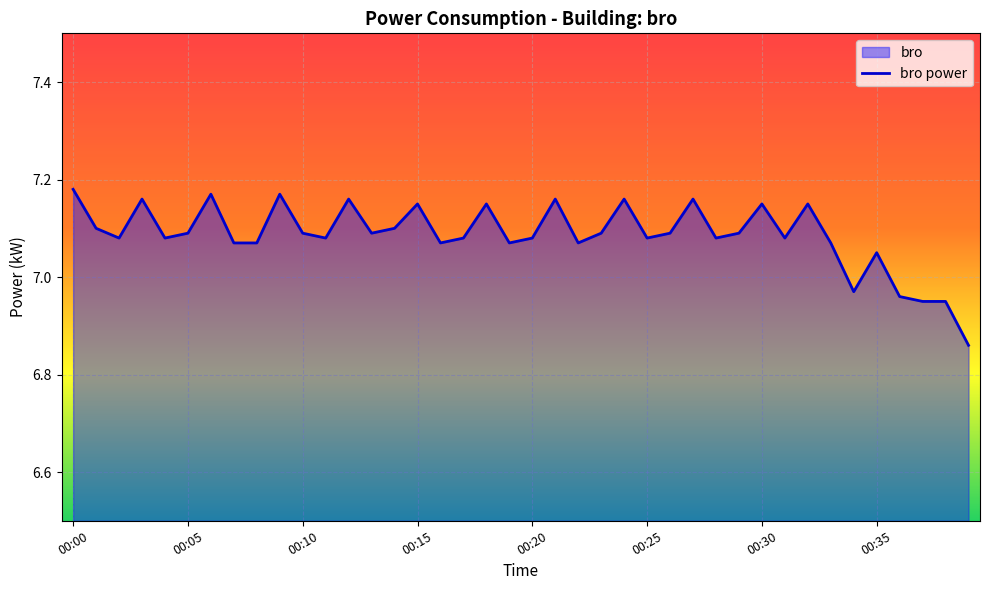

The value at 00:18 is 3.4. True or false?

False